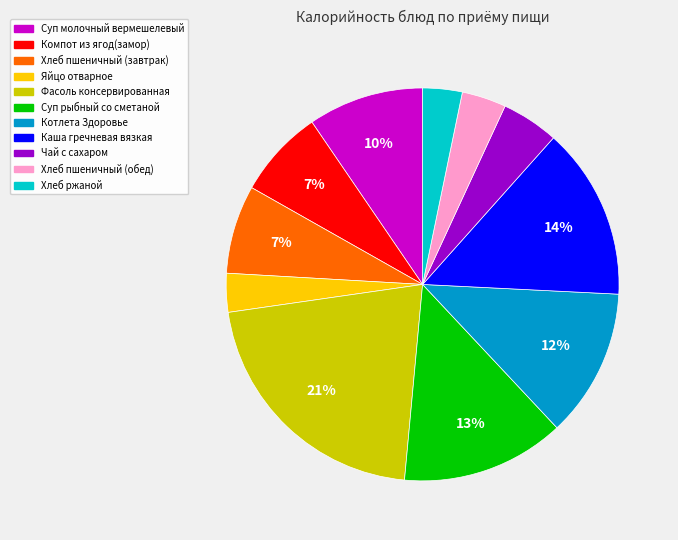

Combined, do Суп молочный вермешелевый and Хлеб ржаной account for over 50%?

No